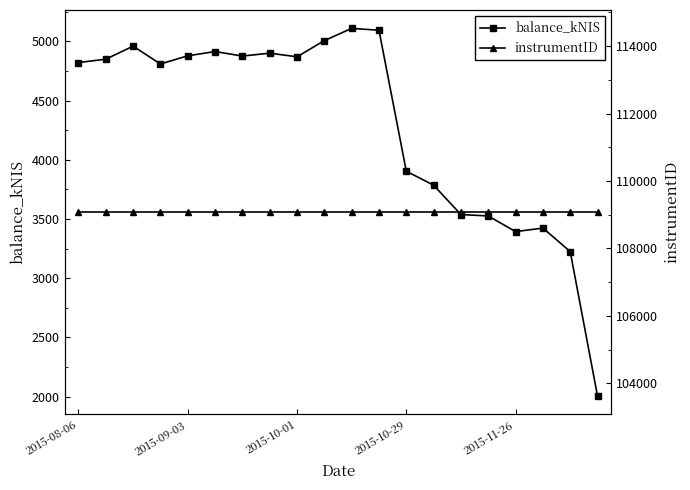

How many interior local peaks does the balance_kNIS series have?

5